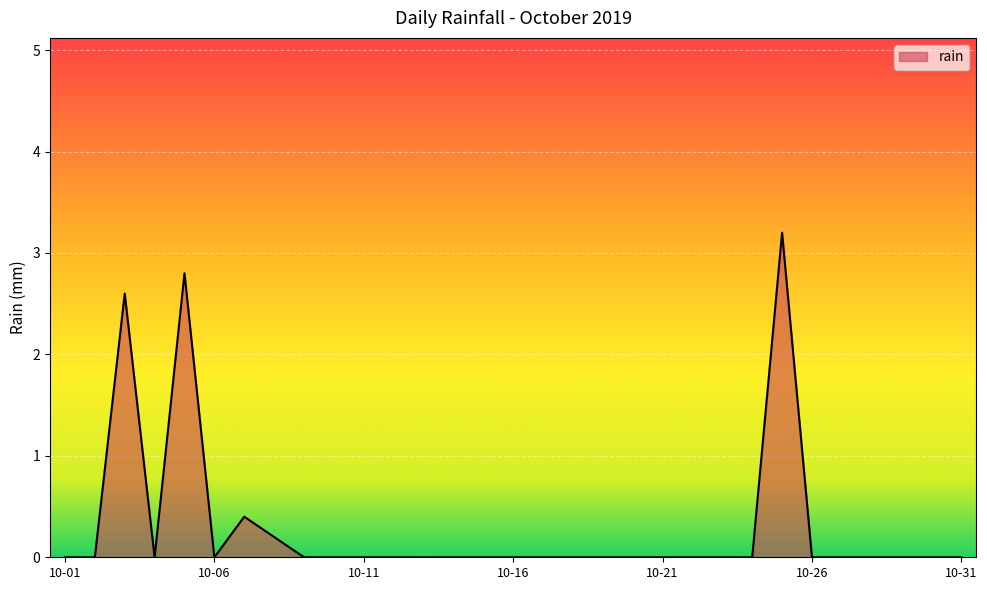

How many lines are shown in the chart?

1